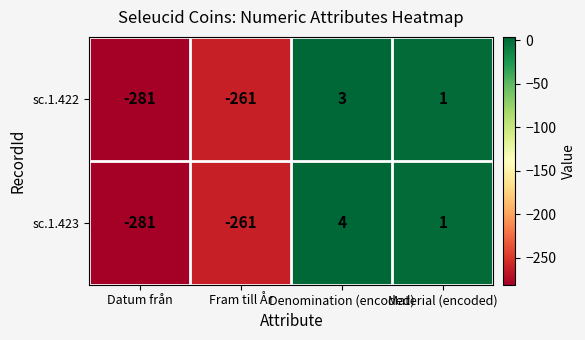

List the series in order of their overall mean, lowest first.

sc.1.422, sc.1.423